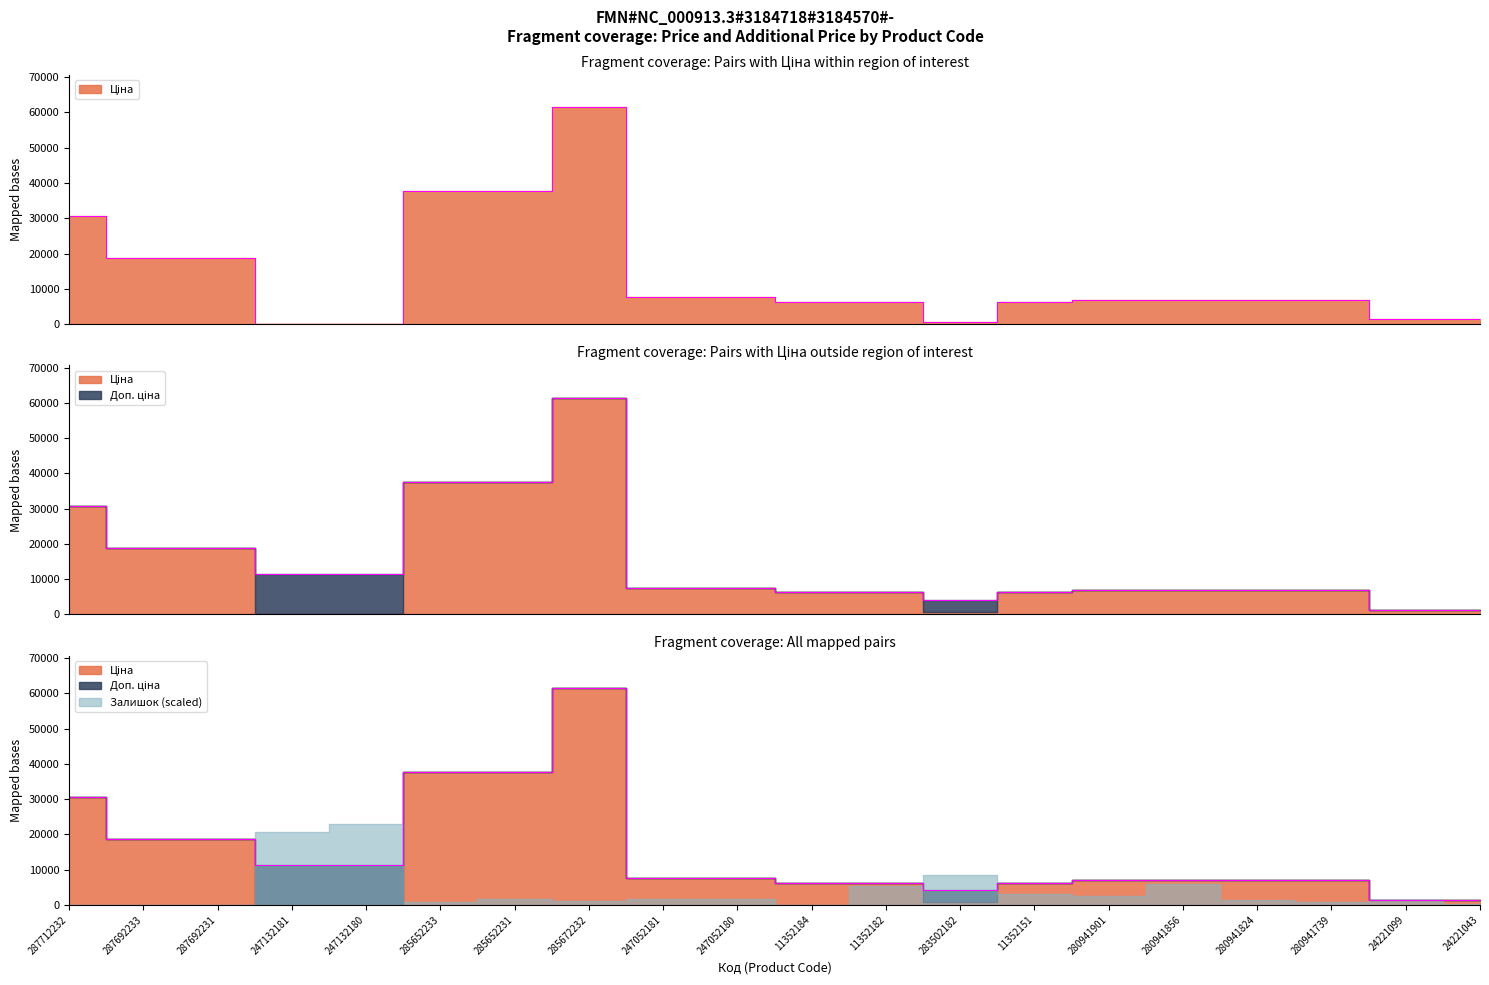

True or false: Ціна has a value of 61434.3 at 285672232.

True